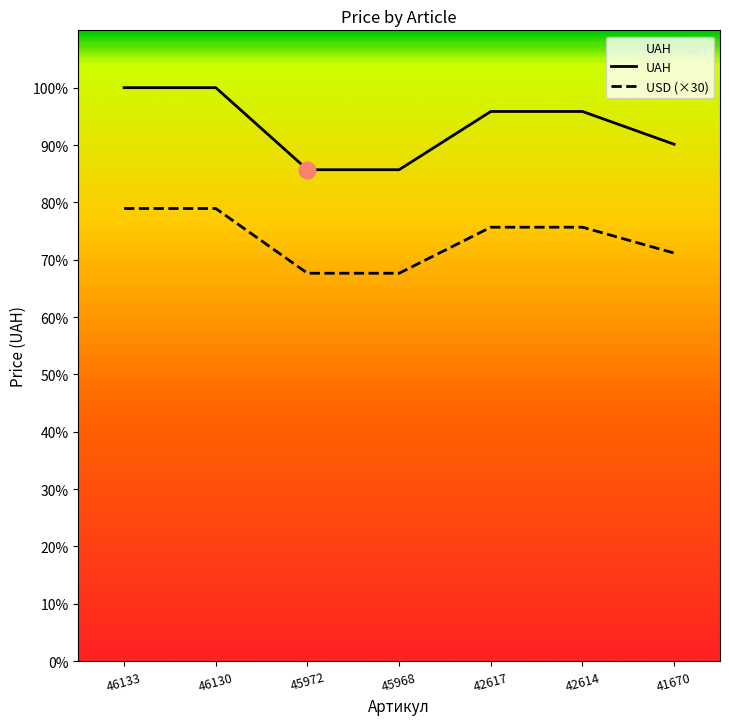

What is the spread (max minus min) of values at 45968?

126.2